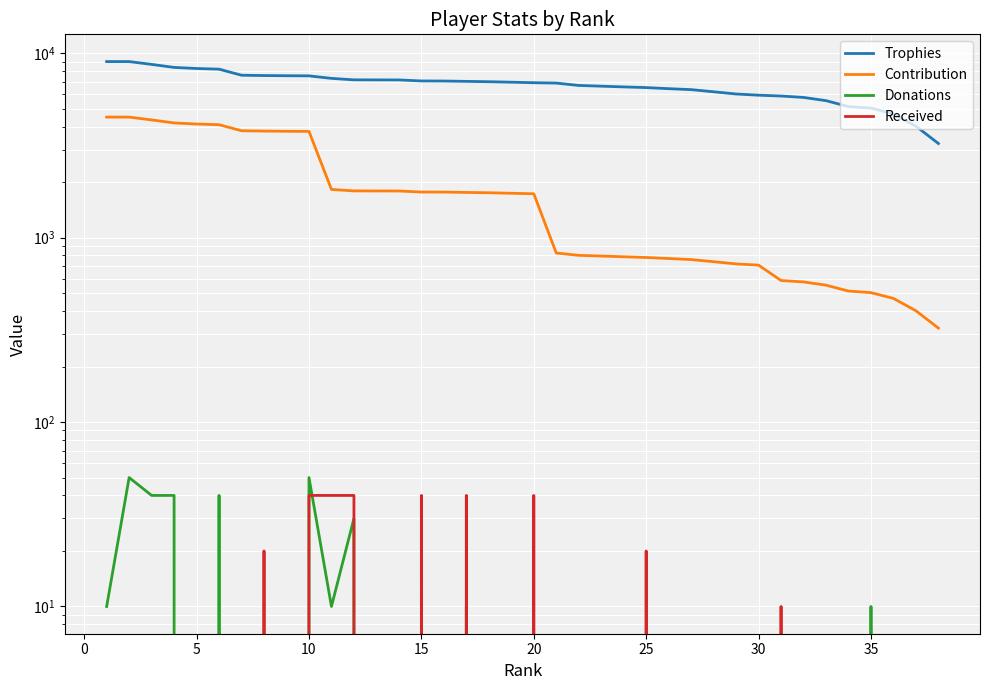

Reading left to right, transcribe all the data shown in this chart.

Trophies: 9000	9000	8689	8368	8255	8186	7590	7560	7542	7530	7298	7164	7160	7156	7066	7060	7030	7000	6959	6912	6880	6681	6621	6560	6505	6417	6341	6173	6005	5915	5854	5753	5525	5133	5037	4680	4016	3236
Contribution: 4500	4500	4344	4184	4127	4093	3795	3780	3771	3765	1824	1791	1790	1789	1766	1765	1757	1750	1739	1728	825	801	794	787	780	770	760	740	720	709	585	575	552	513	503	468	401	323
Donations: 10	50	40	40	0	40	0	0	0	50	10	30	0	0	0	0	10	0	0	0	0	0	0	0	0	0	0	0	0	0	0	0	0	0	10	0	0	0
Received: 0	0	0	0	0	0	0	20	0	40	40	40	0	0	40	0	40	0	0	40	0	0	0	0	20	0	0	0	0	0	10	0	0	0	0	0	0	0